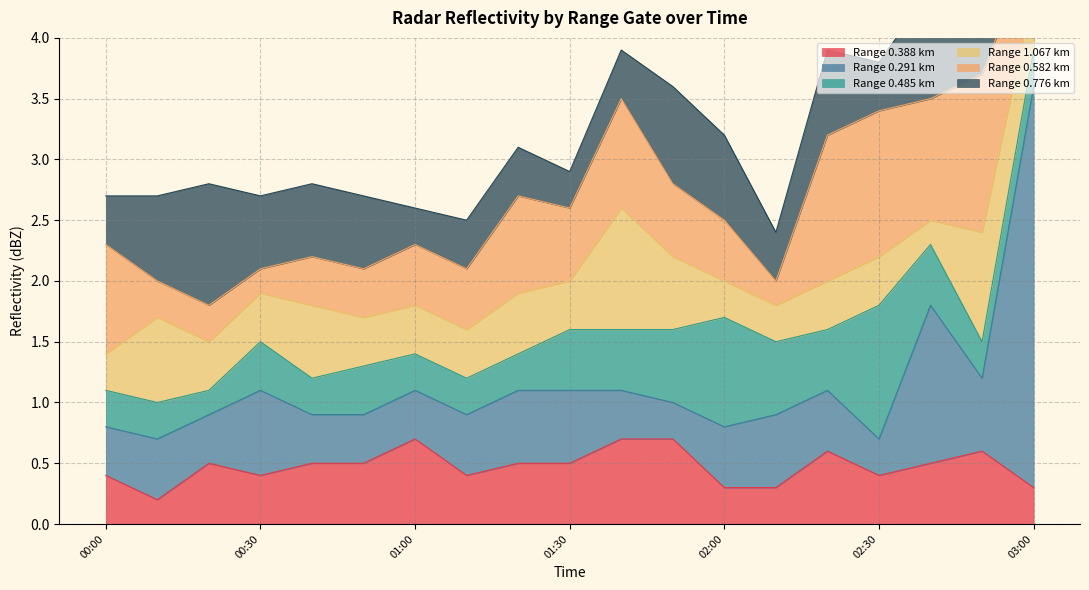

Which label corresponds to the smallest value in the chart?

00:10